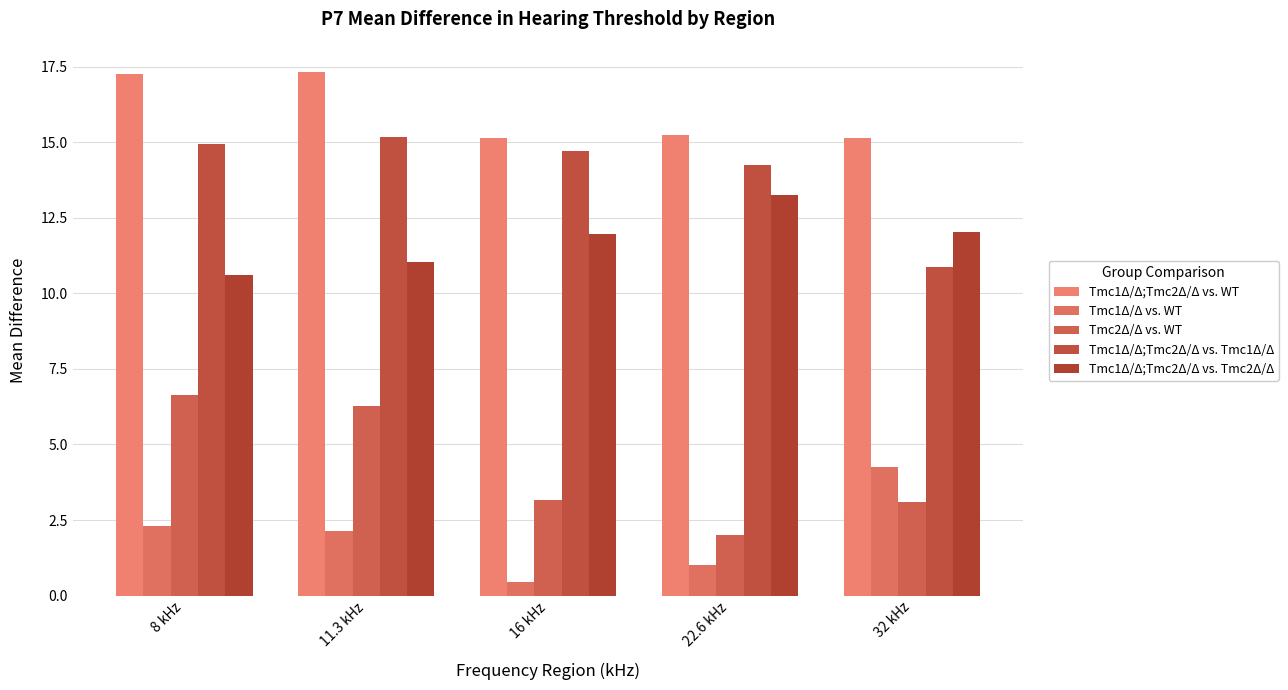

At which label does Tmc1Δ/Δ;Tmc2Δ/Δ vs. Tmc2Δ/Δ reach its peak?

22.6 kHz